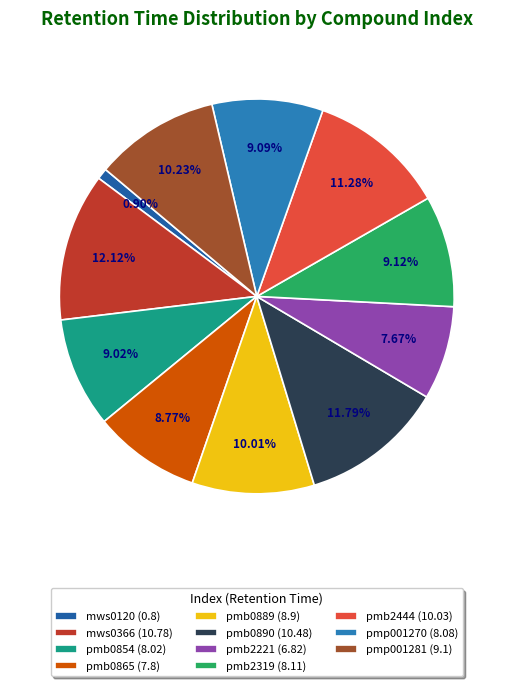

Is there a majority slice in this chart?

No